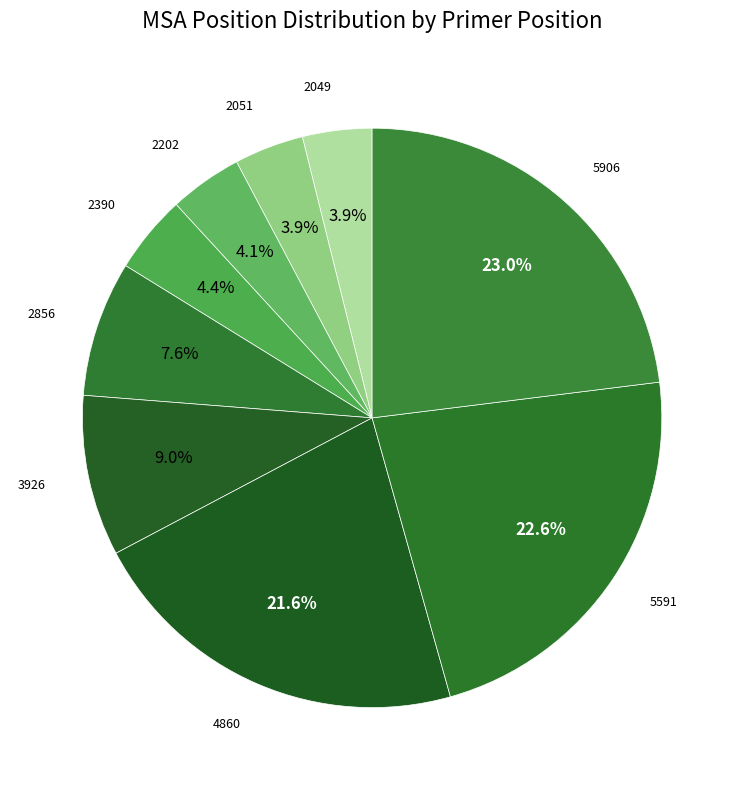

Count the number of slices in the pie.

9